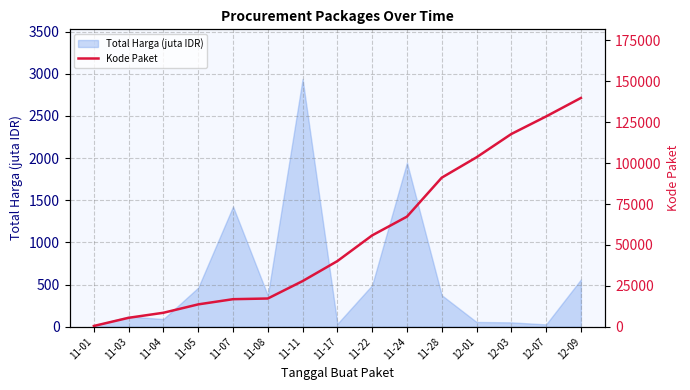

What is the maximum value for Total Harga (juta IDR)?

2939.0